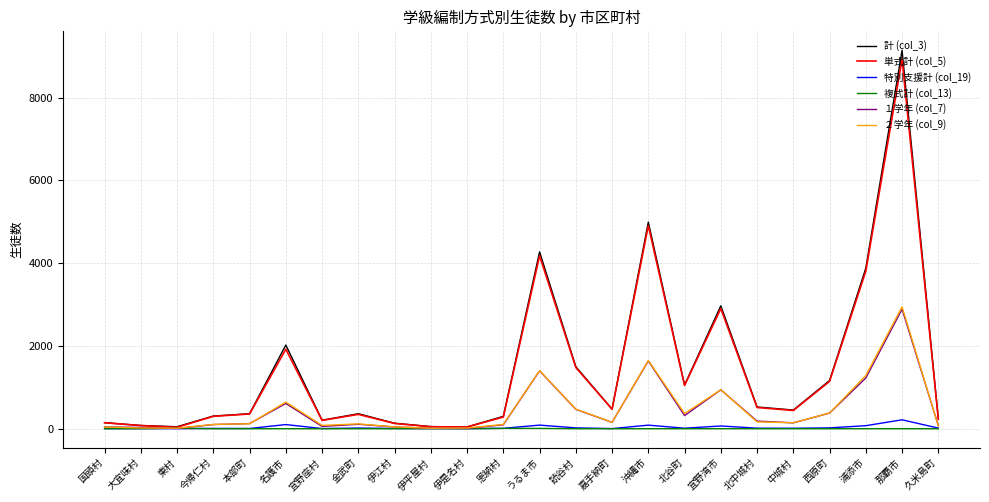

What is the spread (max minus min) of values at 伊江村?

133